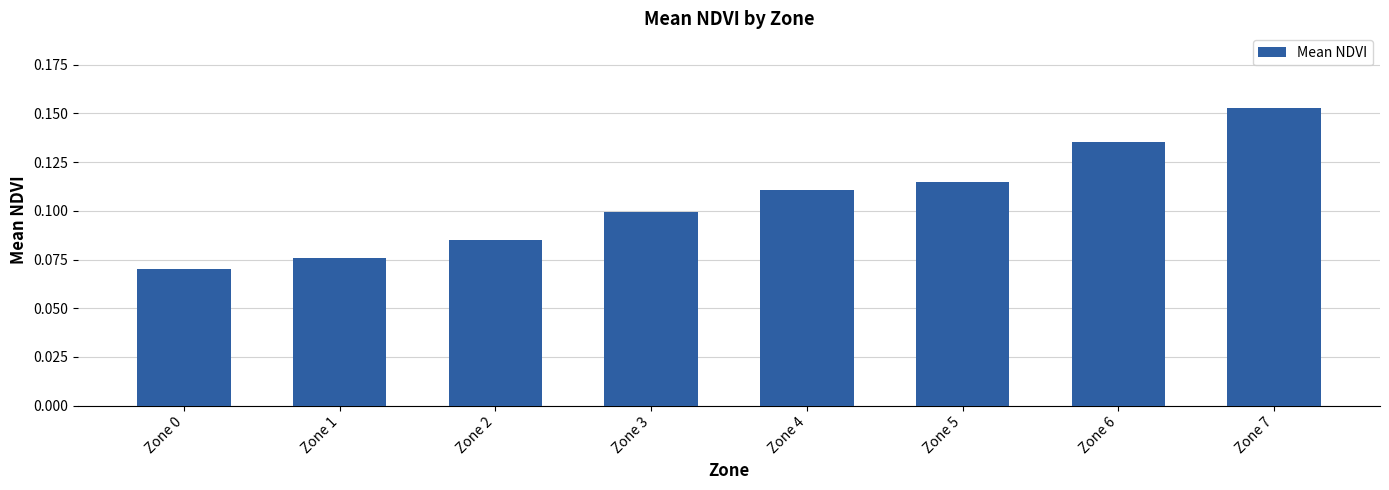

The value at Zone 5 is 0.1. True or false?

True